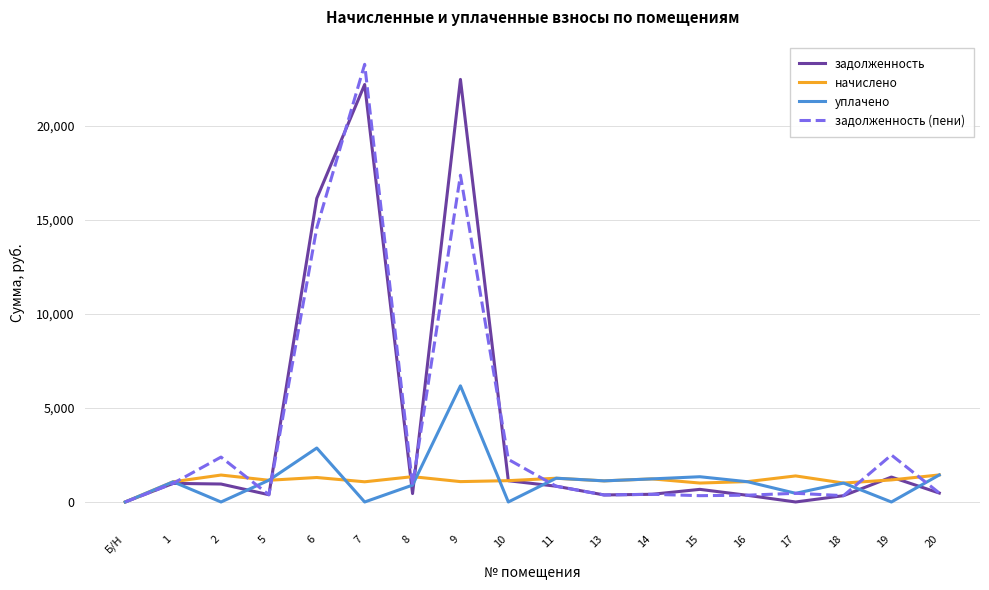

At how many categories does at least one series exceed 5496?

3